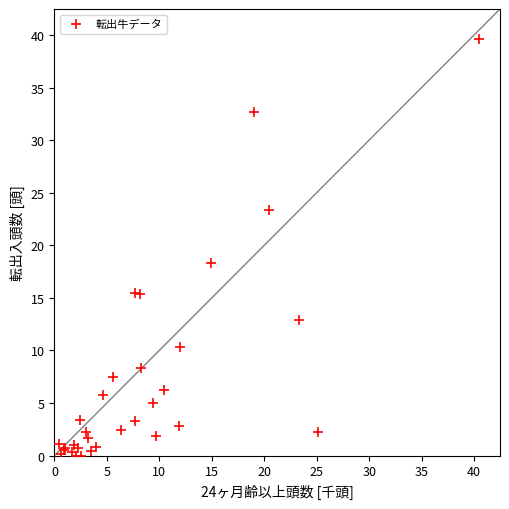

What Y value in the scatter plot is closest to 19?

18.4